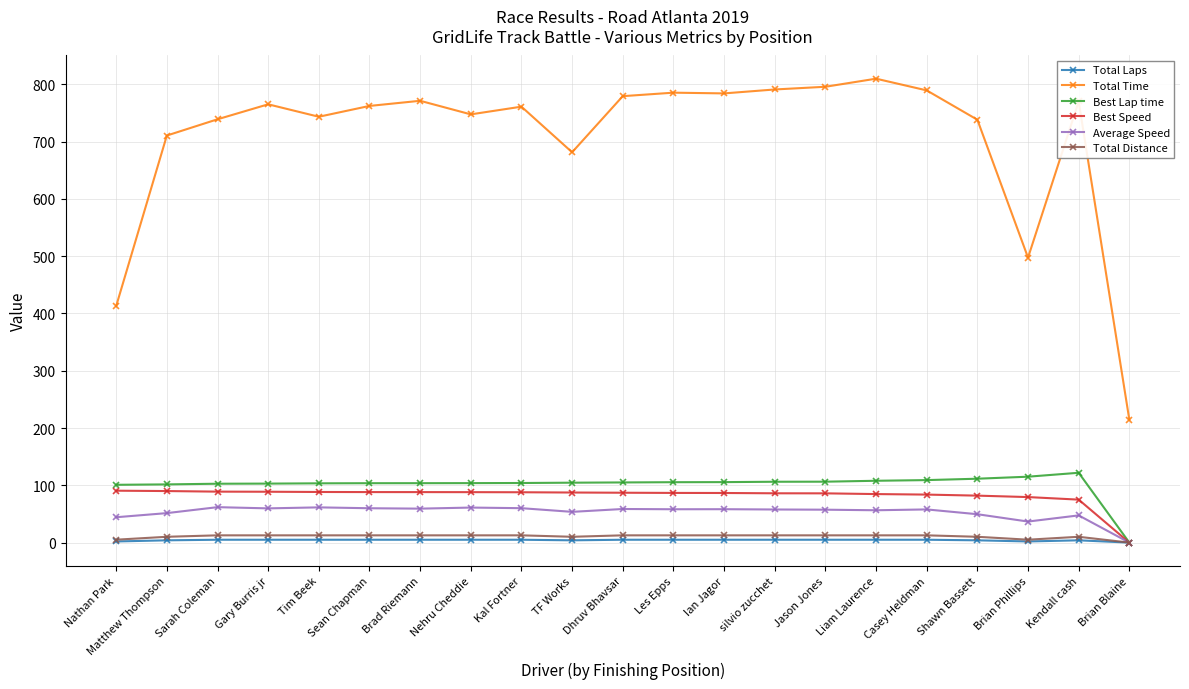

At how many categories does at least one series exceed 224?

20